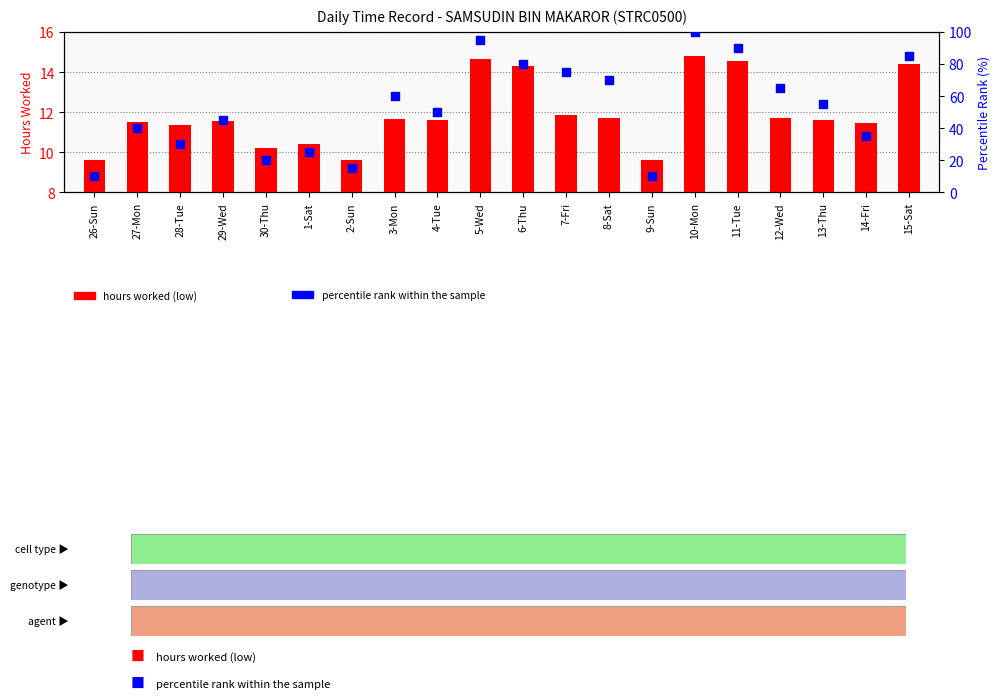

Is the value of hours worked (low) at 7-Fri greater than the value of percentile rank within the sample at 10-Mon?

No